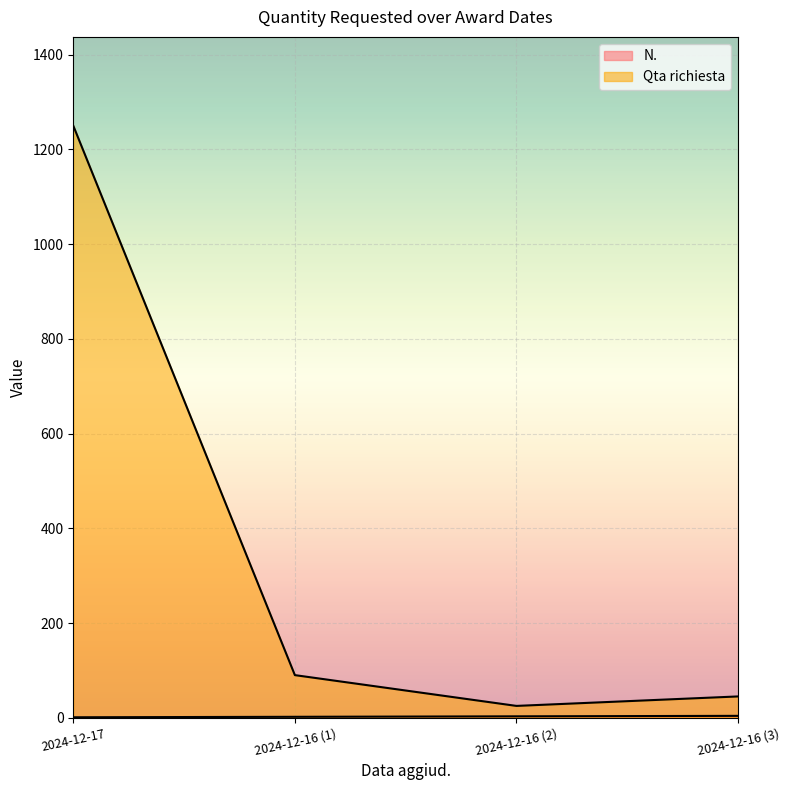

What is the minimum value shown in the chart?

1